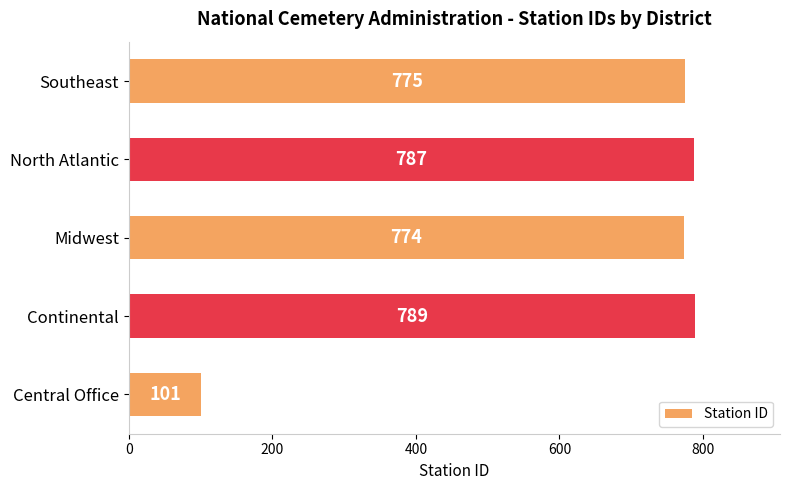

What is the difference between the maximum and minimum values?

688